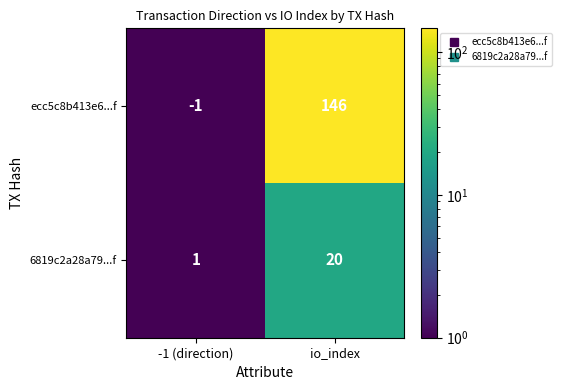

At how many categories does at least one series exceed 59?

1